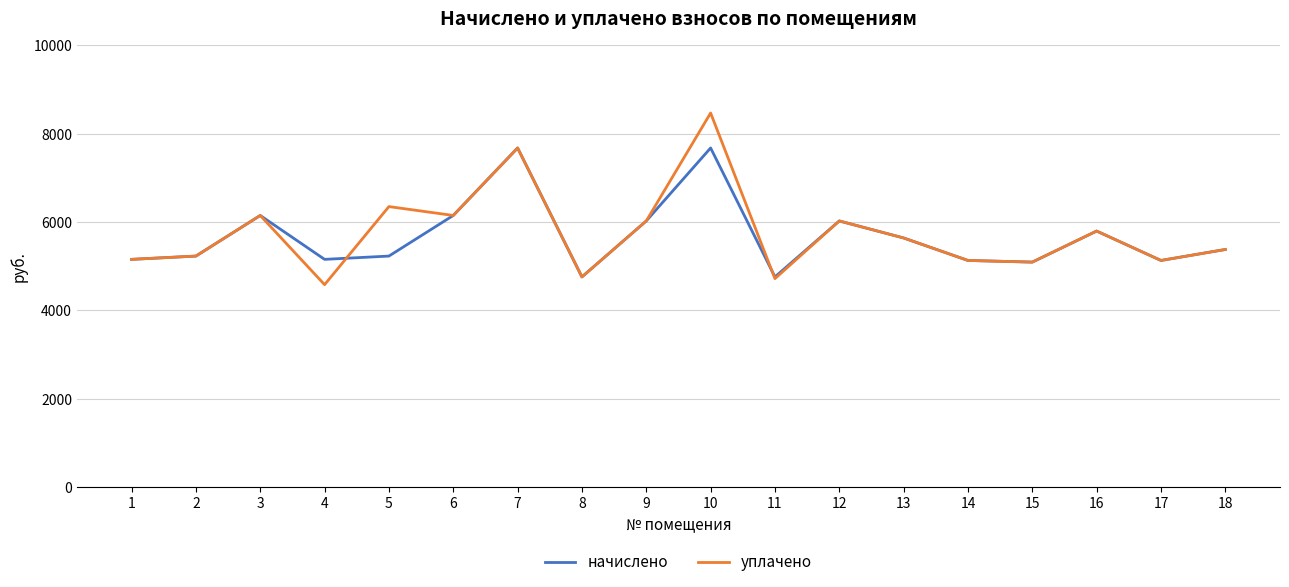

At which category does уплачено reach its first local peak?

3